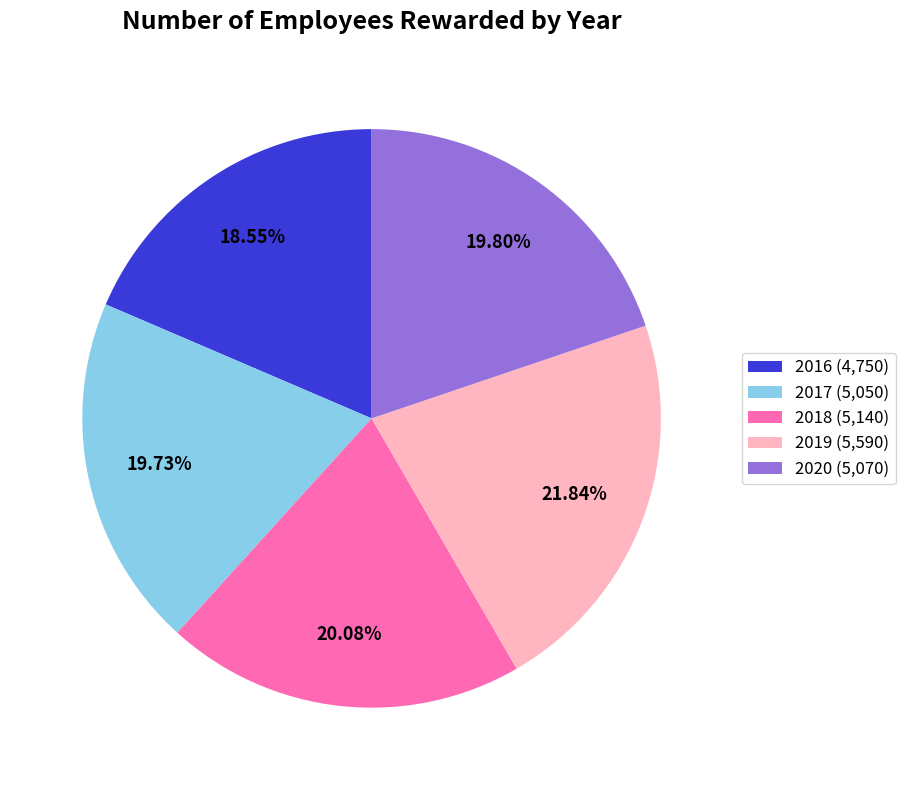

Which slice is the smallest?

2016